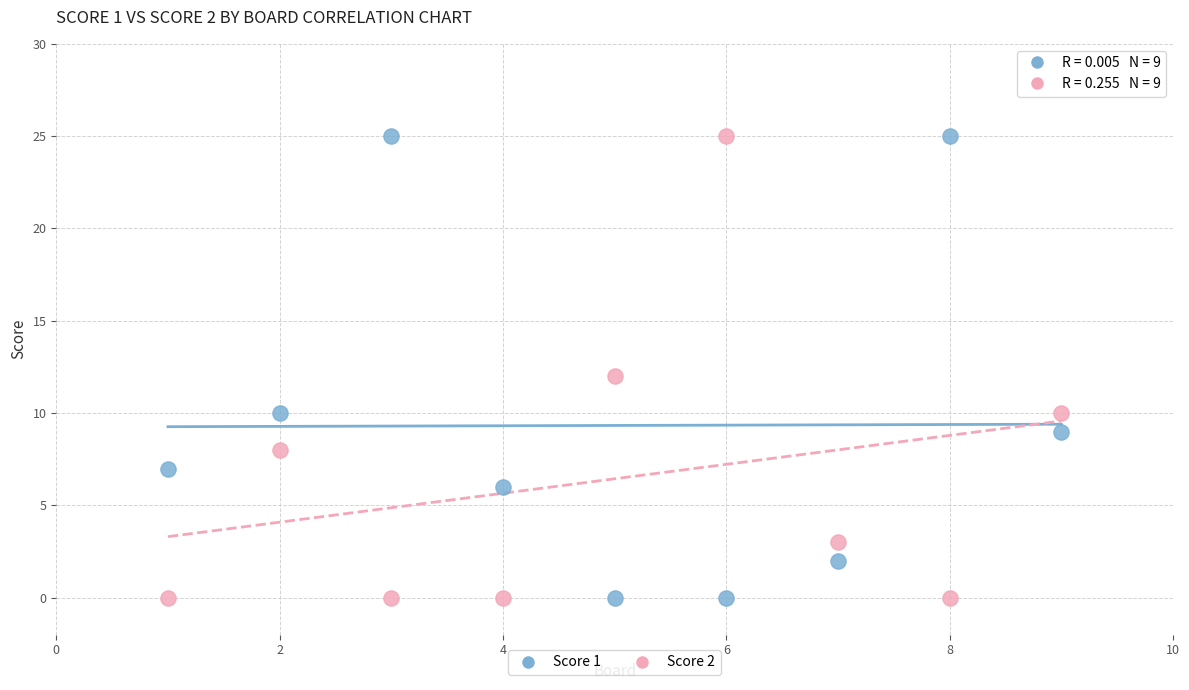

Across all data points, what is the range of Y values (max minus min)?

25